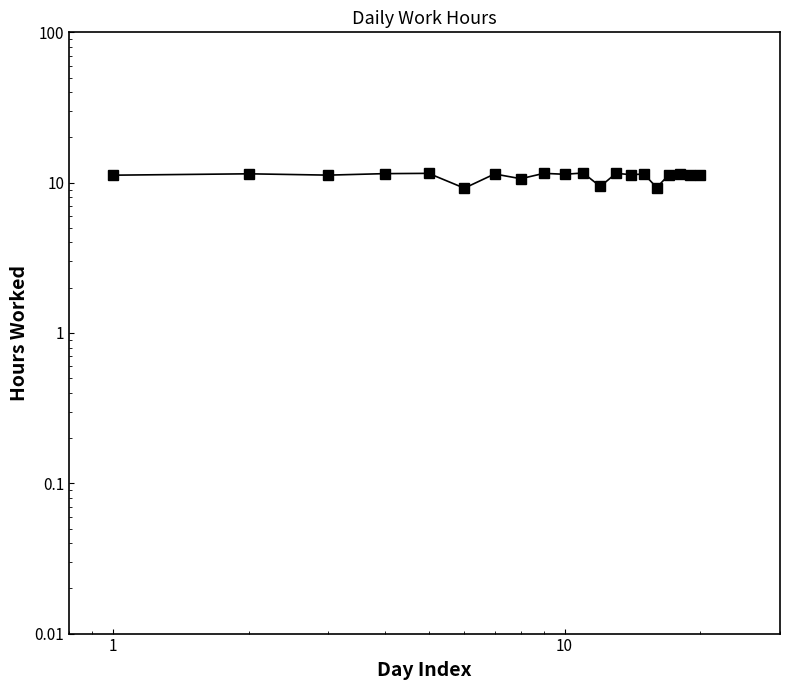

How many categories are shown in the chart?

20